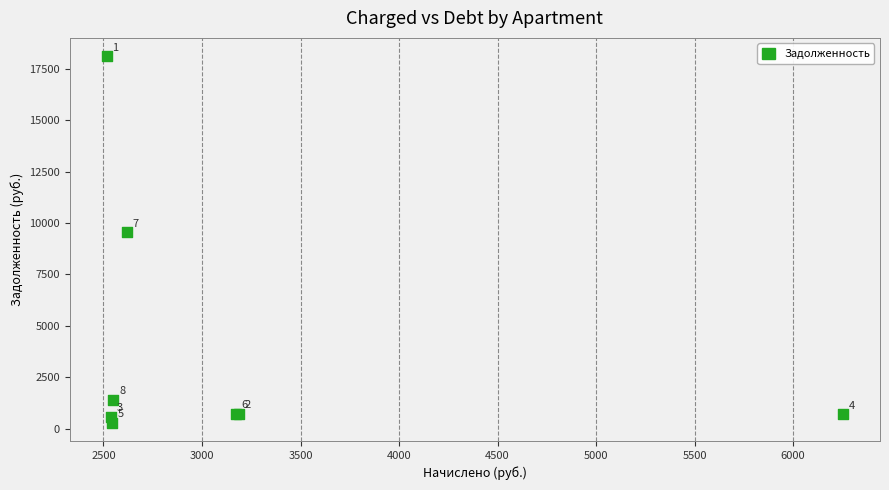

What Y value in the scatter plot is closest to 9201?

9559.9